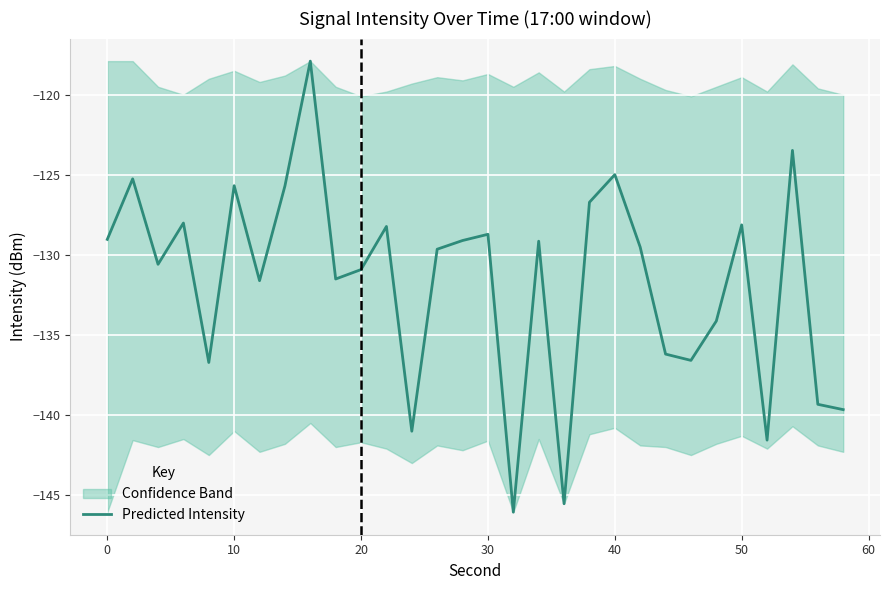

What is the minimum value shown in the chart?

-146.1